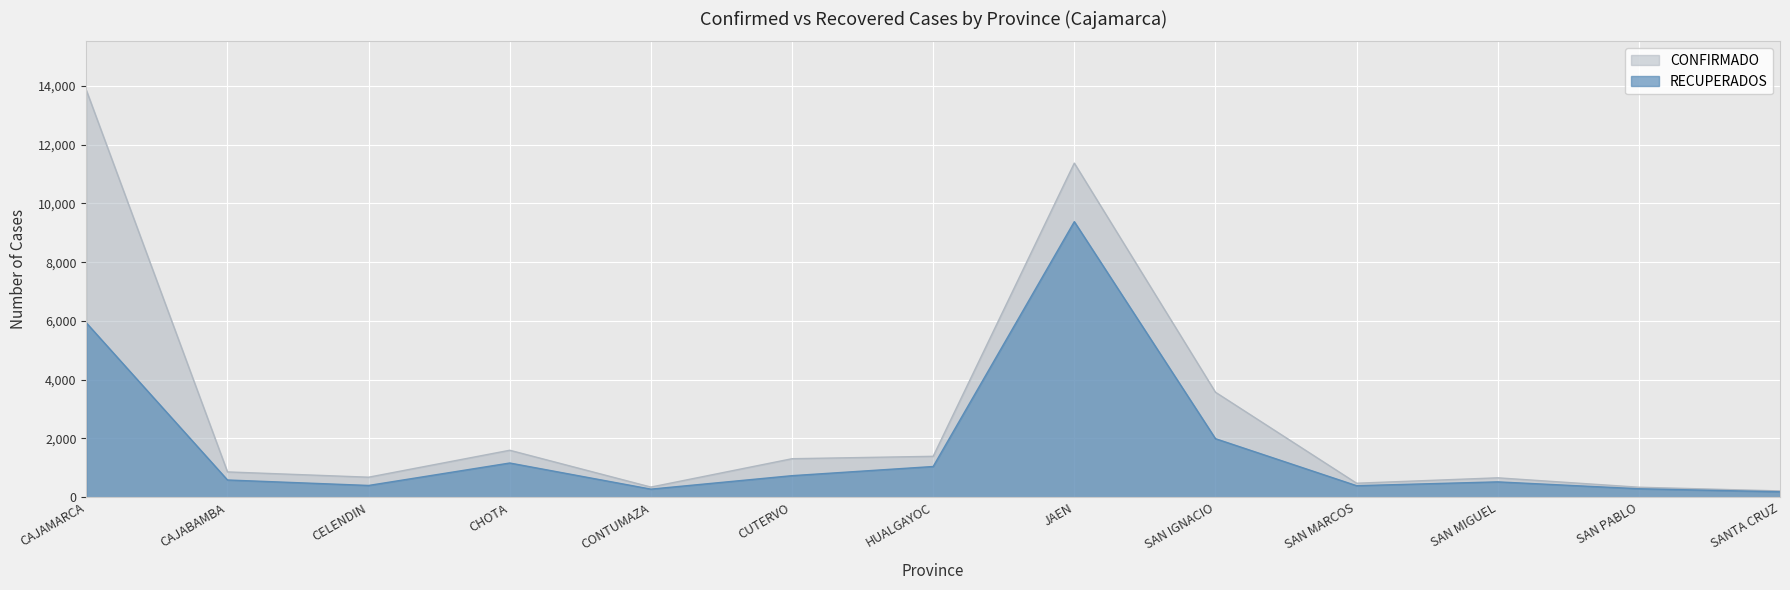

What value does the RECUPERADOS series have at CHOTA, to the nearest 100?

1200